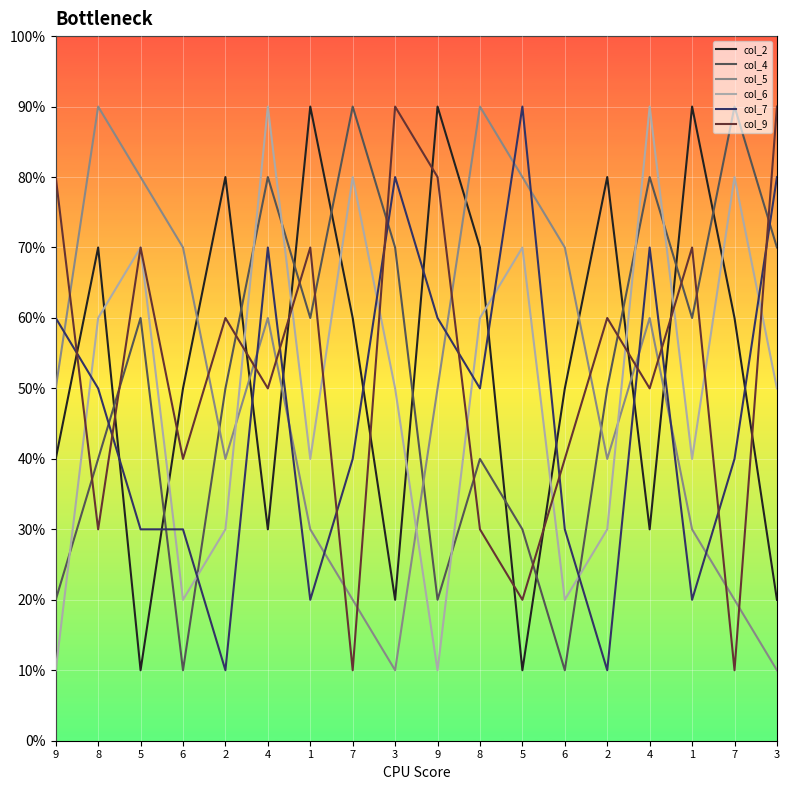

What are all the series names shown in the legend?

col_2, col_4, col_5, col_6, col_7, col_9